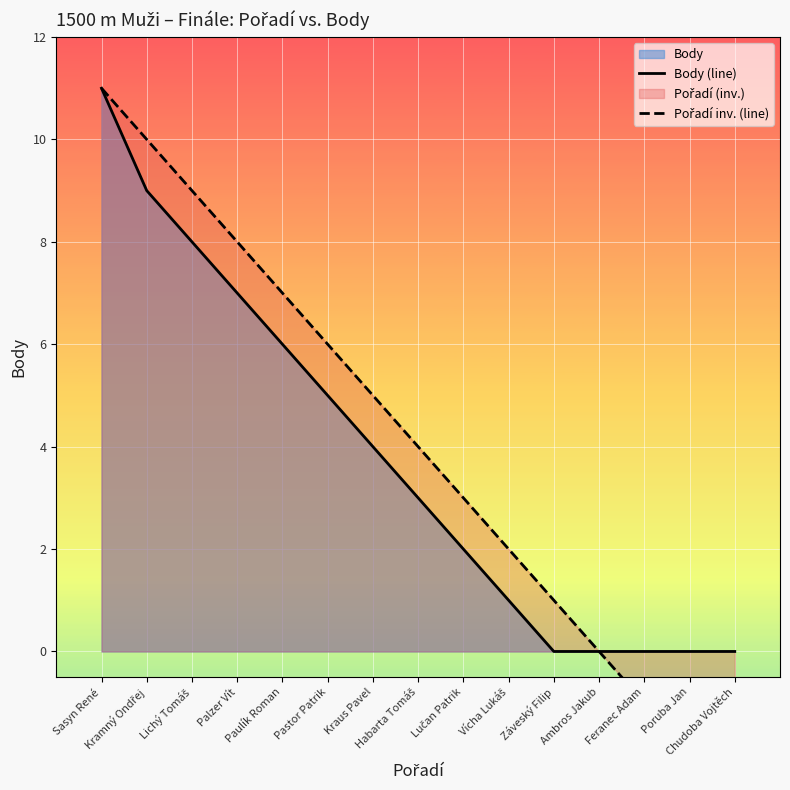

What value does the Body (line) series have at Pastor Patrik, to the nearest 5?

5